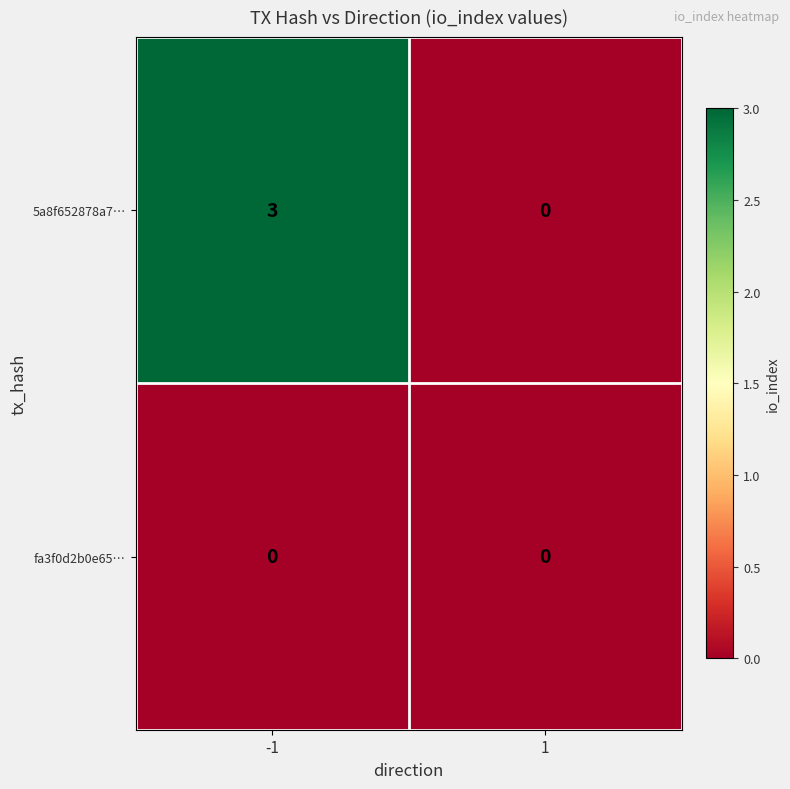

The value of 5a8f652878a7… at 1 is 0. True or false?

True